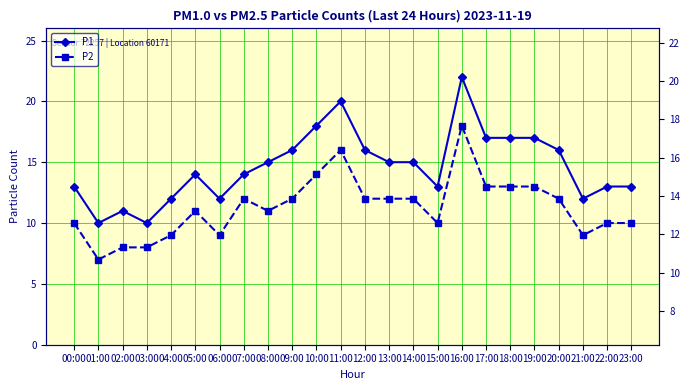

Is this an area chart (filled region under the line)?

No